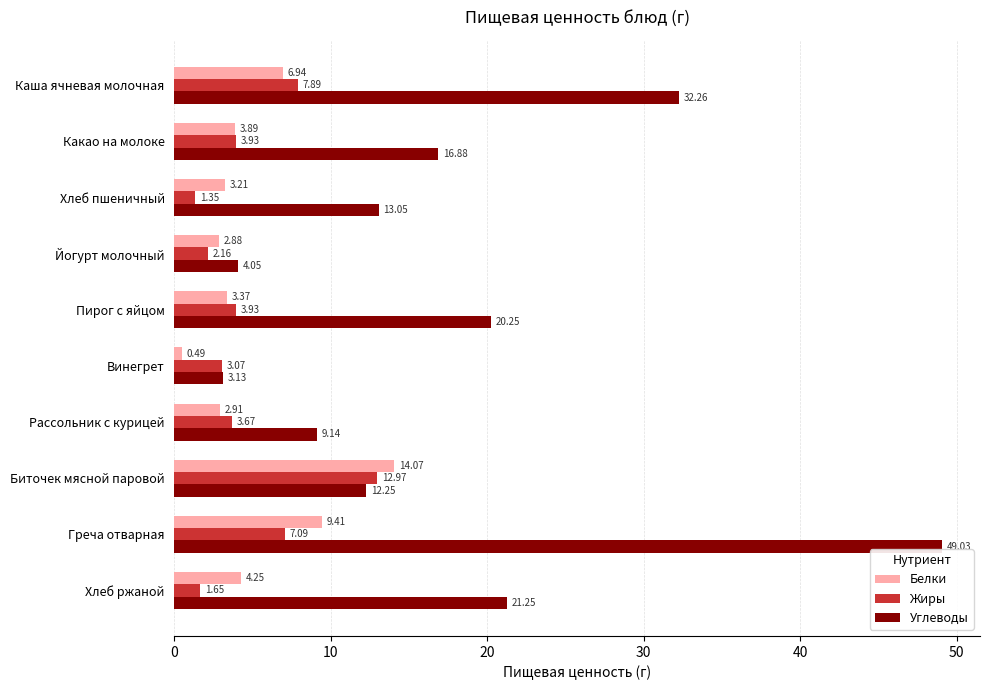

What is the average value of the Жиры series?

4.8